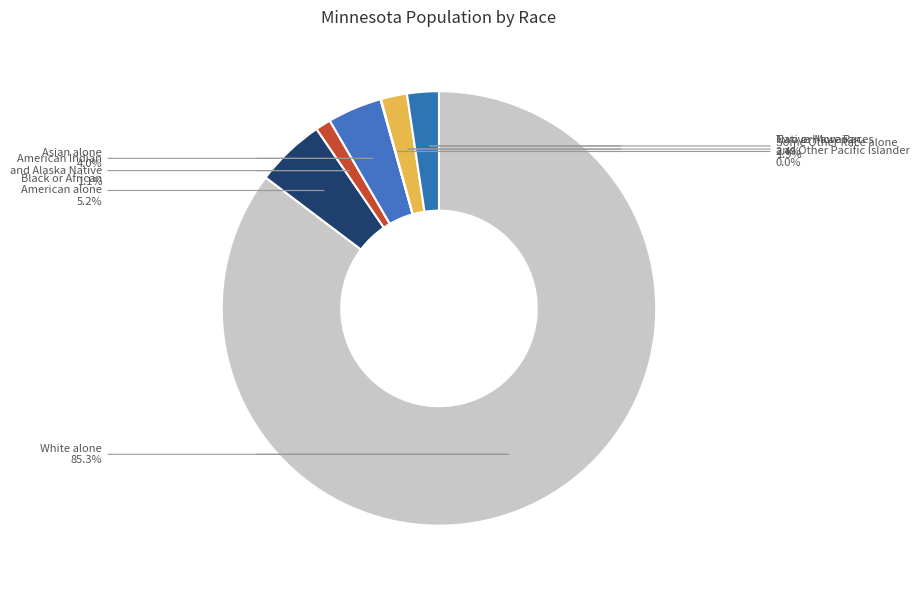

Between American Indian and Alaska Native and Some Other Race alone, which is larger?

Some Other Race alone